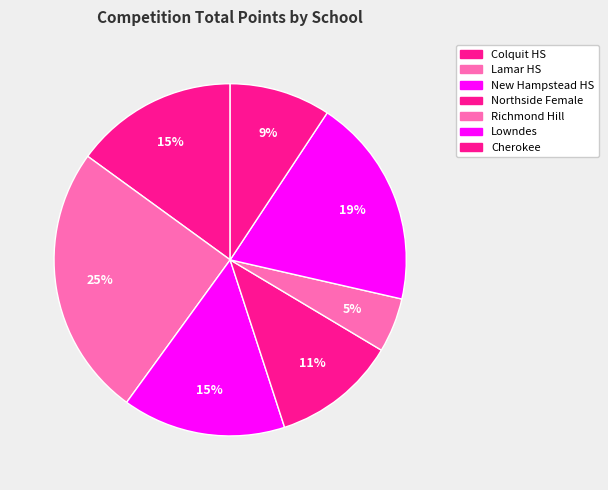

How many slices are in this pie chart?

7